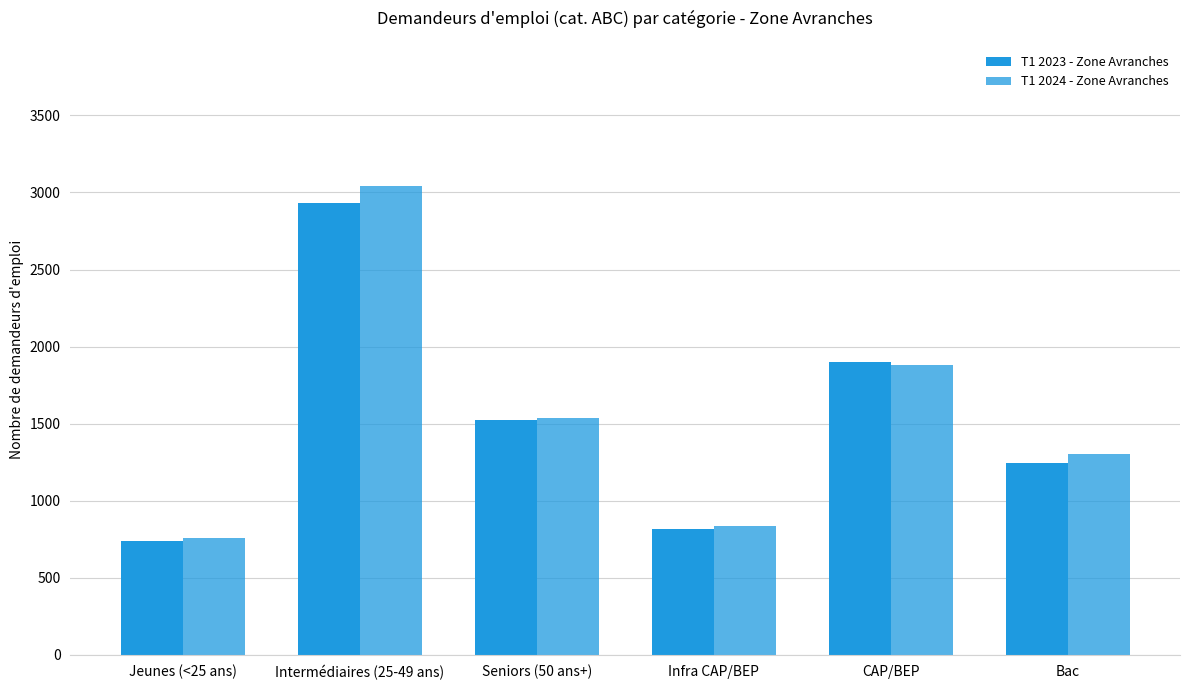

What is the lowest value of the T1 2024 - Zone Avranches series?

757